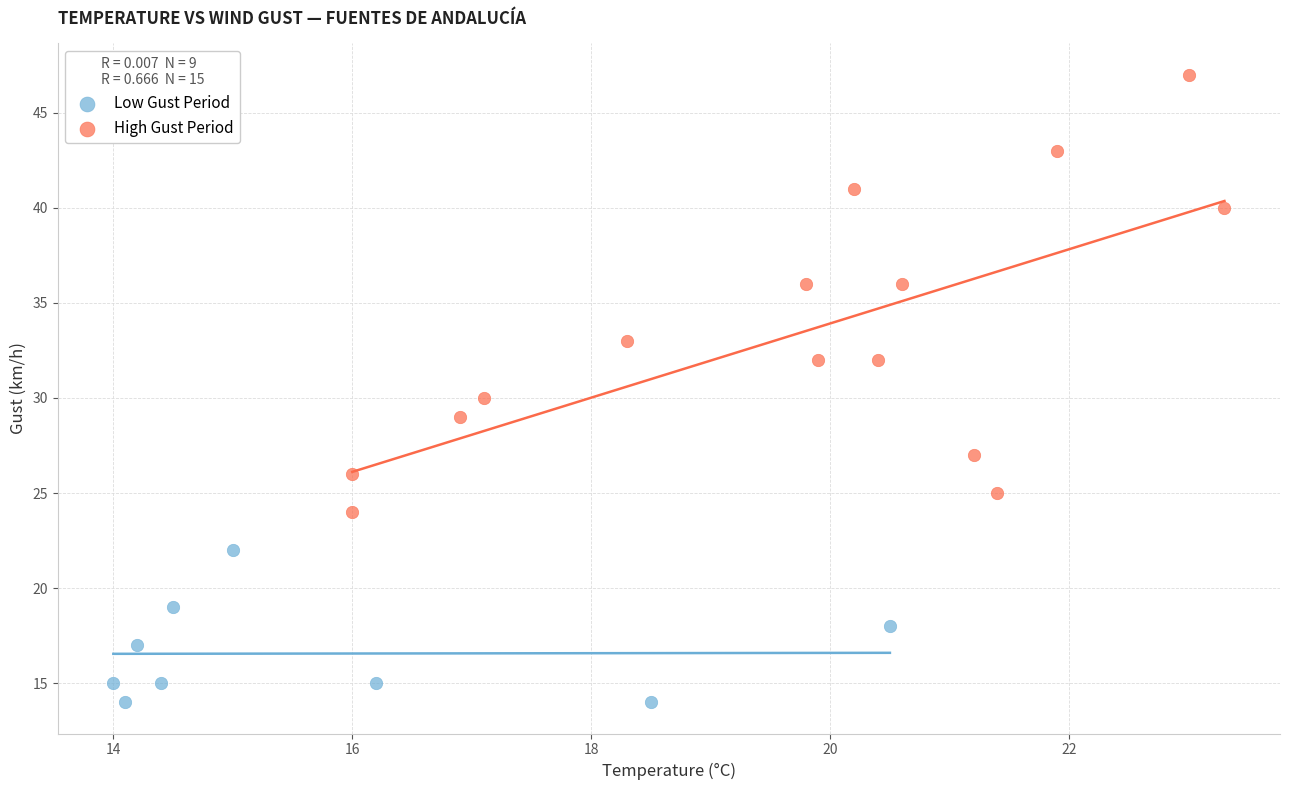

Which series reaches the minimum Y coordinate?

Low Gust Period